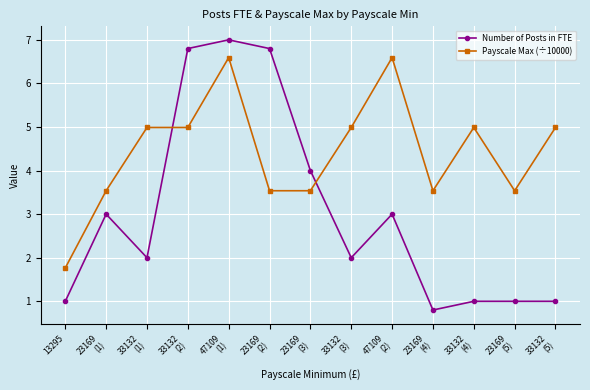

What is the approximate value of Number of Posts in FTE at 47109
(1)?

7.0